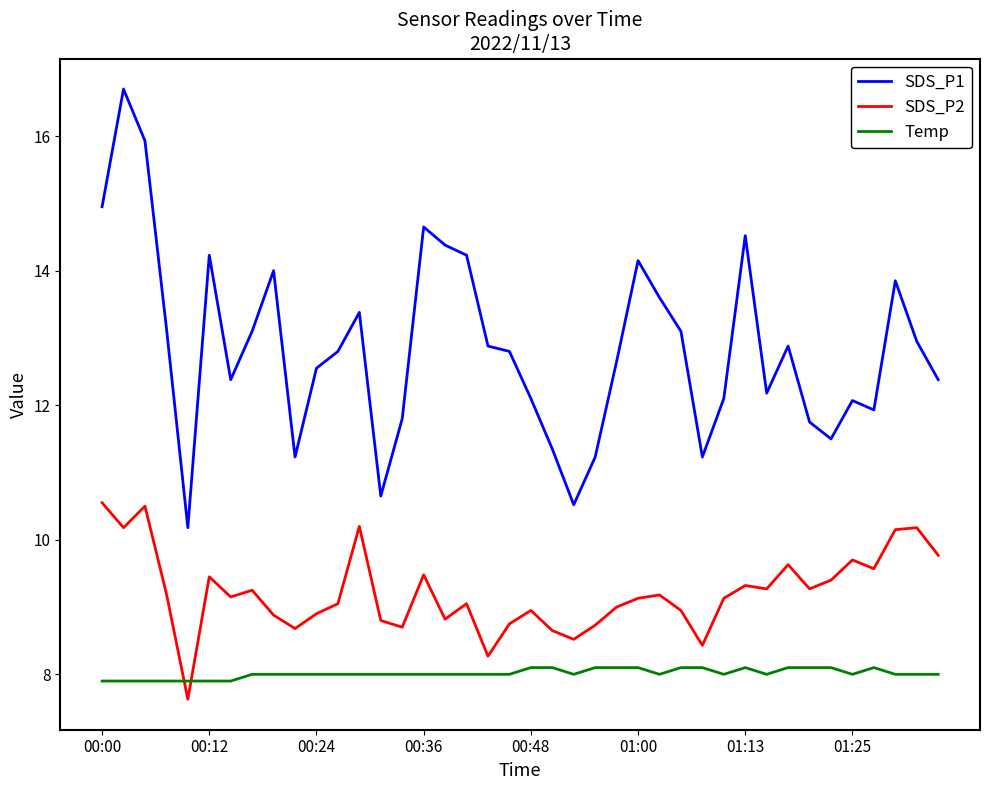

Which series has the largest total across all categories?

SDS_P1